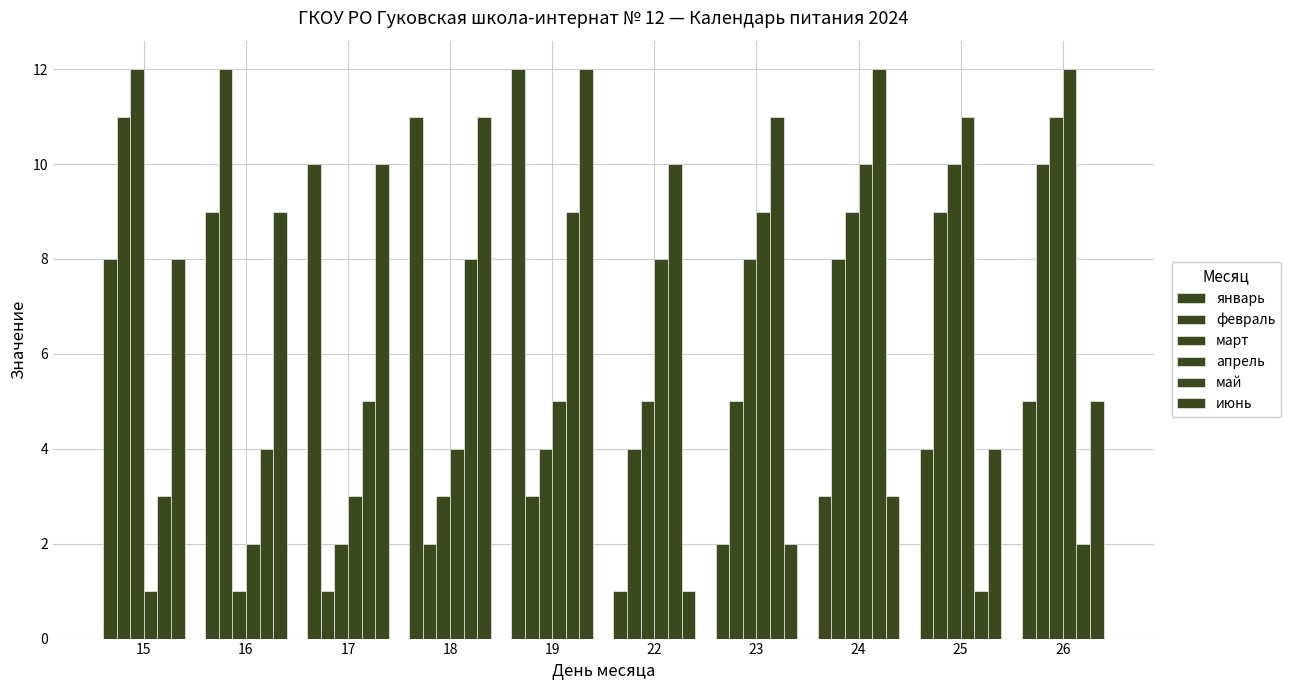

What value does the январь series have at 15, to the nearest 10?

10